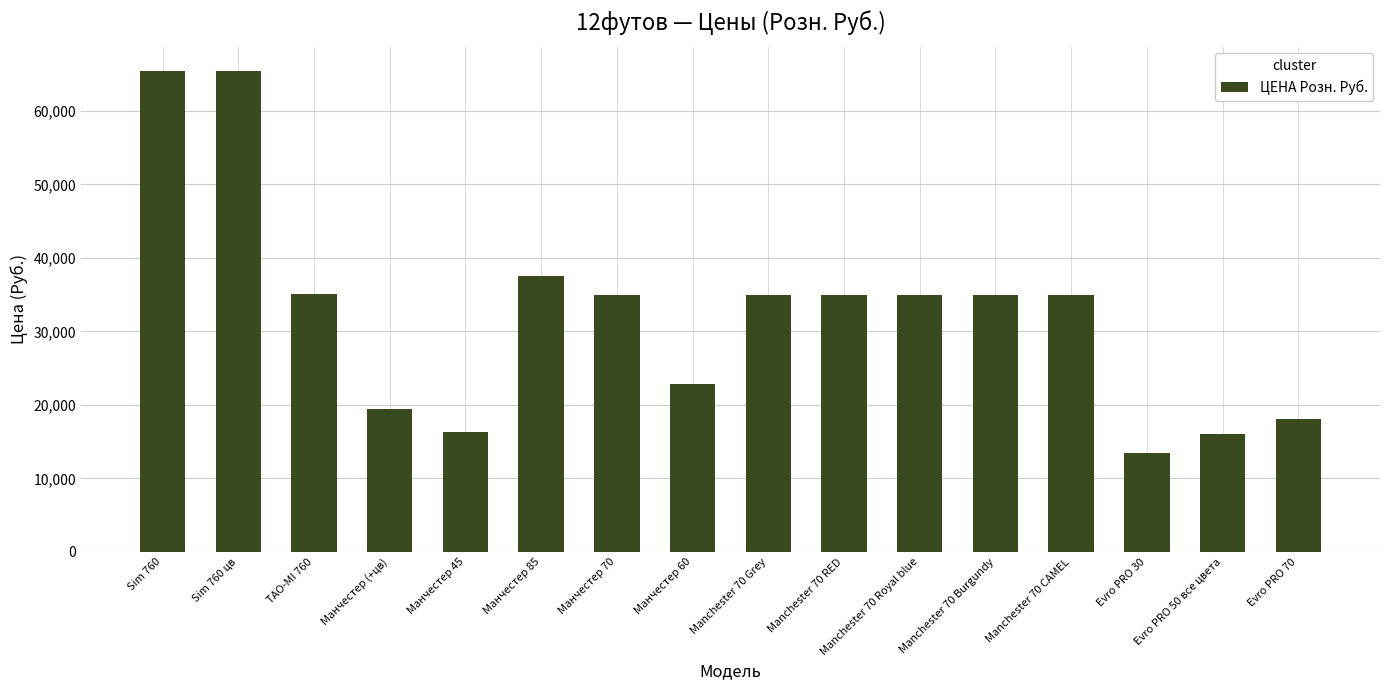

What is the label of the 14th bar from the left?

Evro PRO 30